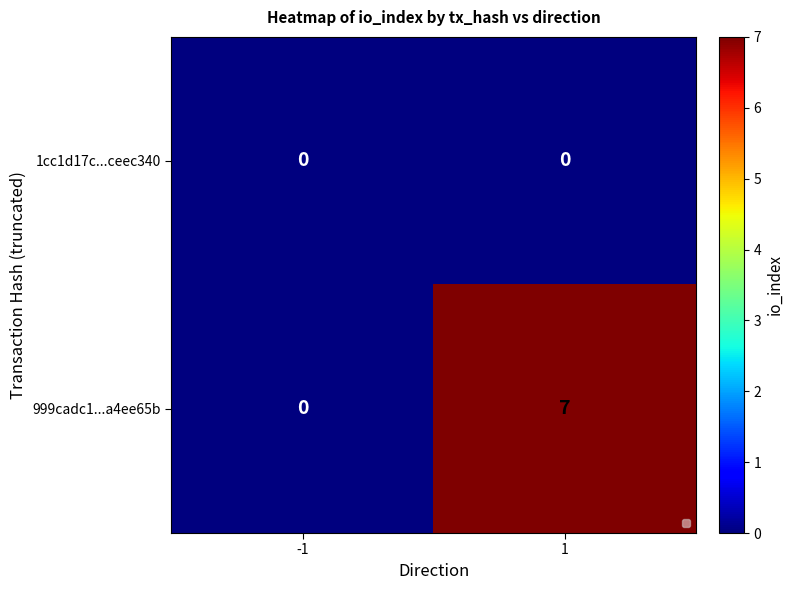

The value of 999cadc1...a4ee65b at 1 is 7. True or false?

True